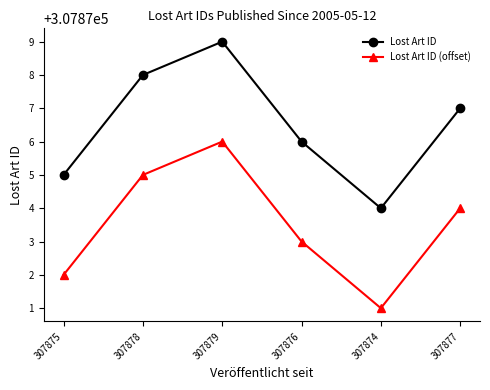

Which category has the lowest value in the Lost Art ID series?

307874